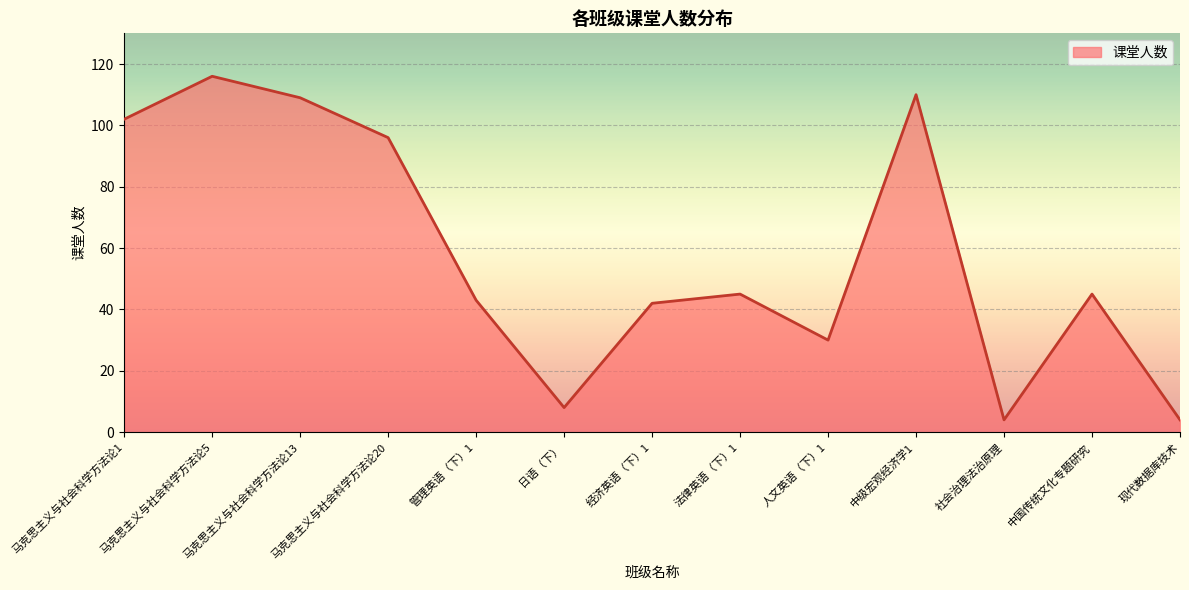

How many categories are shown in the chart?

13